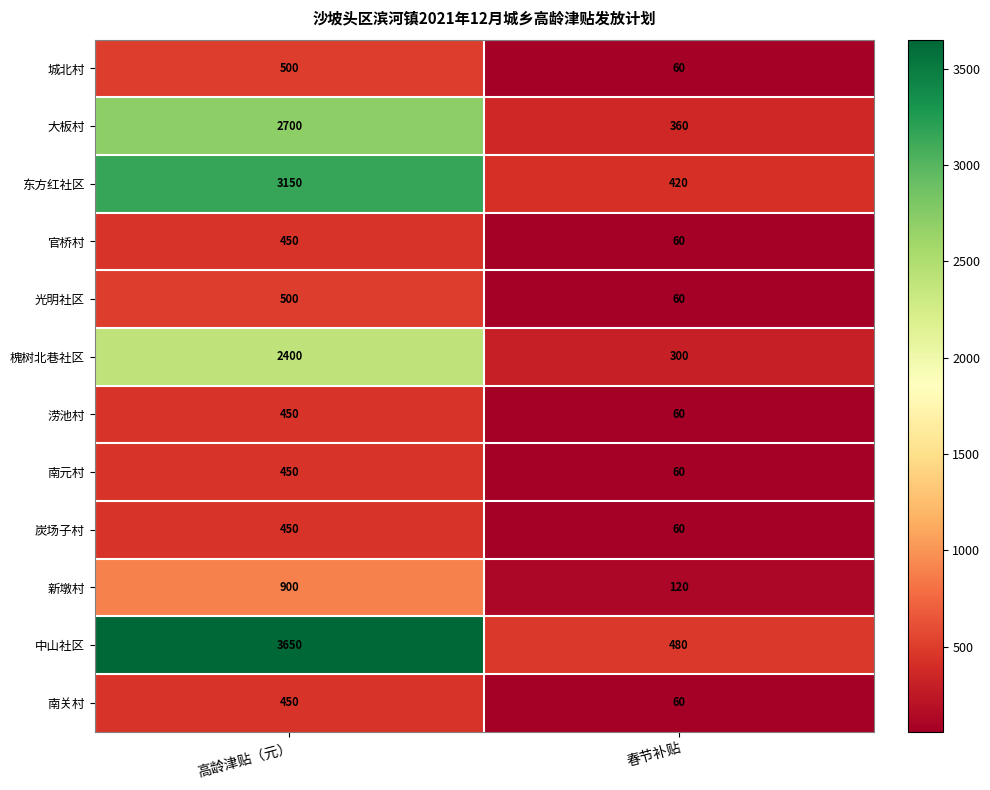

What is the difference between the maximum and minimum values in the 城北村 series?

440